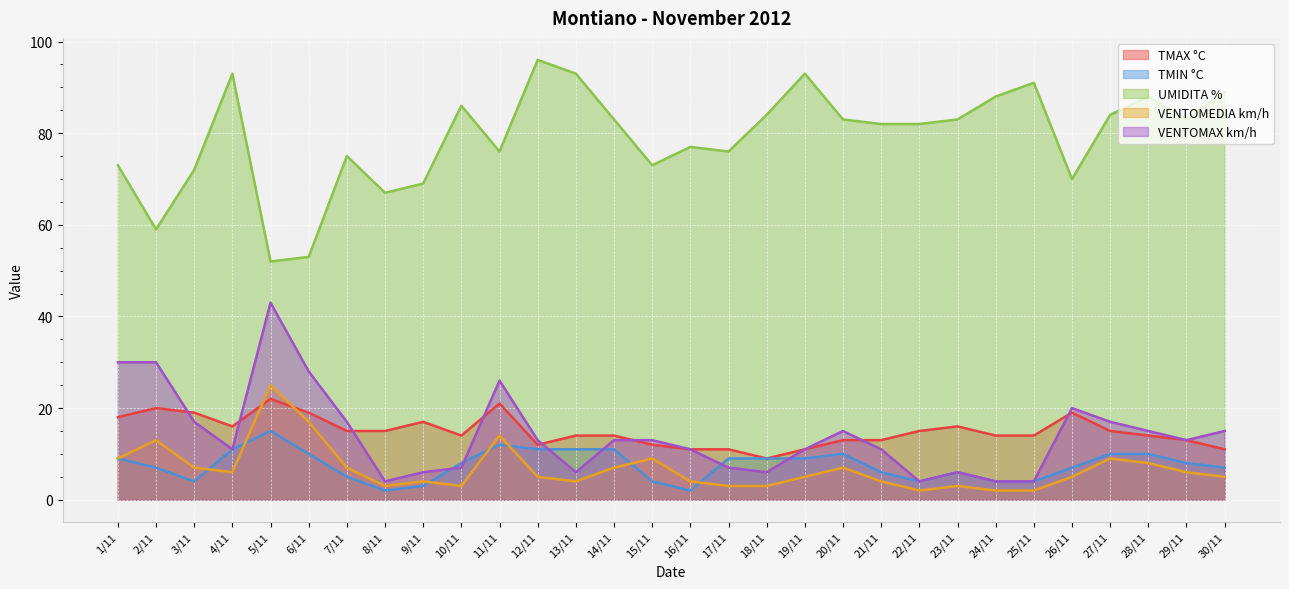

What is the label of the 22nd point from the right?

9/11